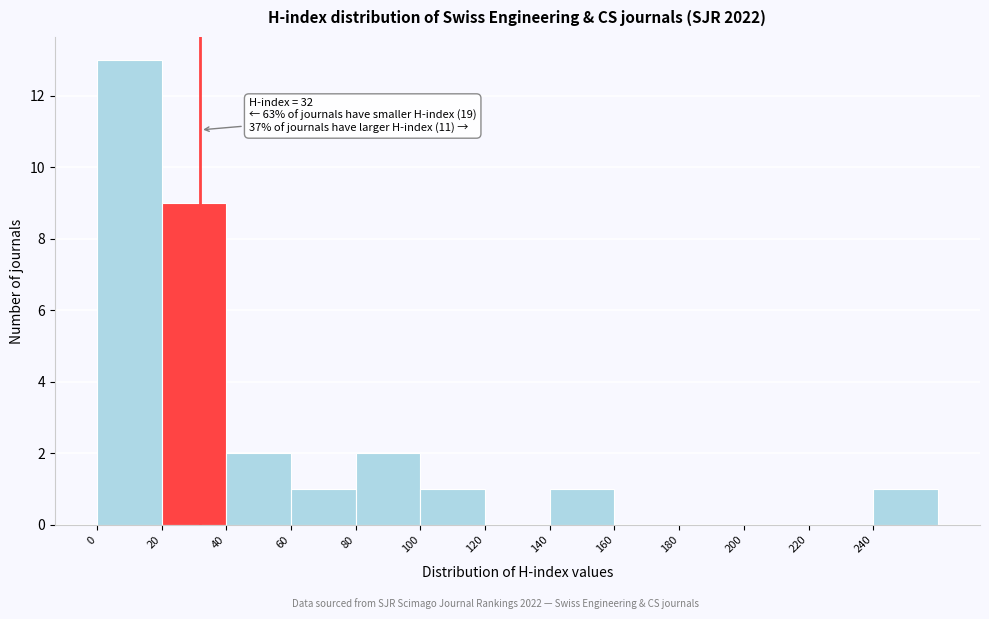

Which range on the x-axis has the tallest bar?

0 to 20